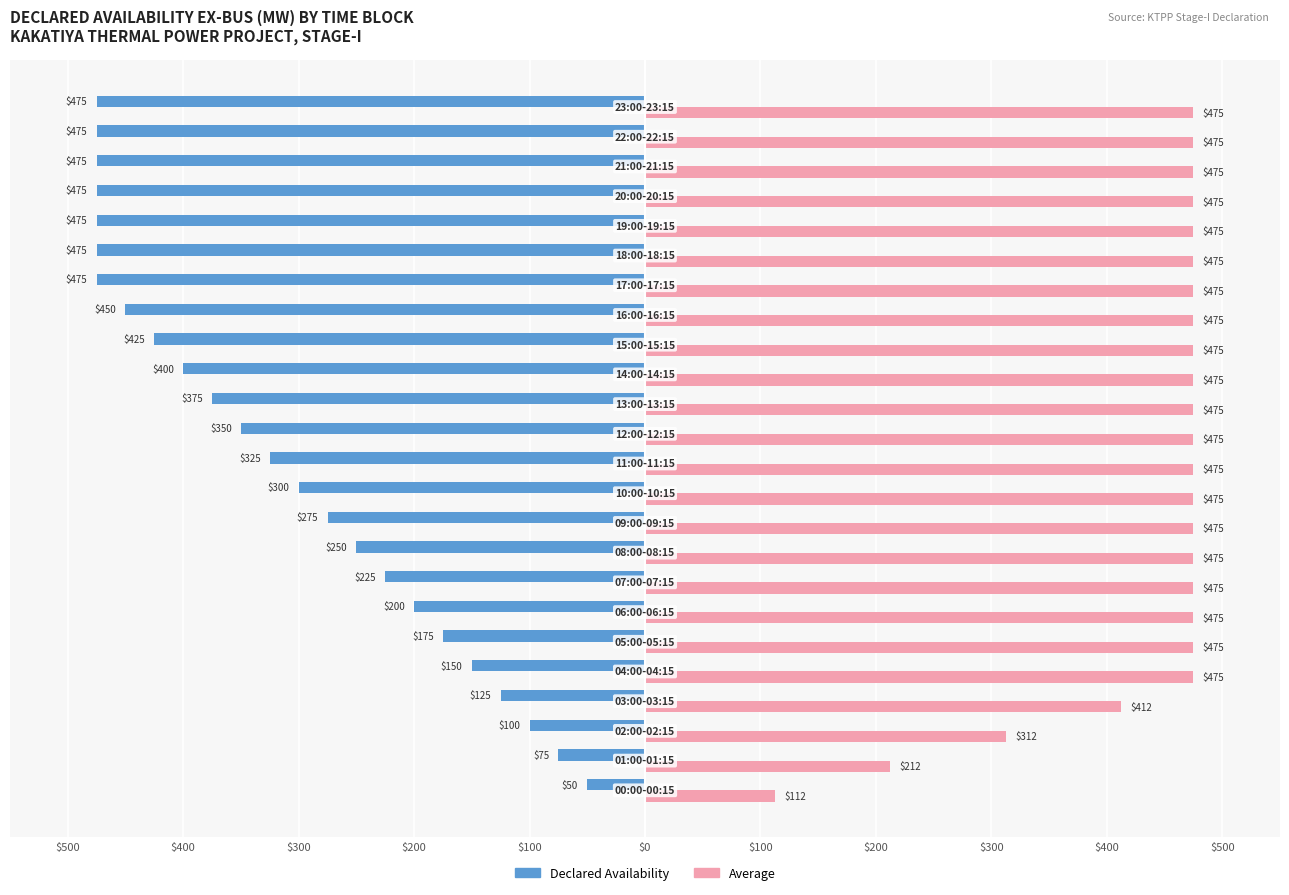

How many distinct data groups are displayed?

2